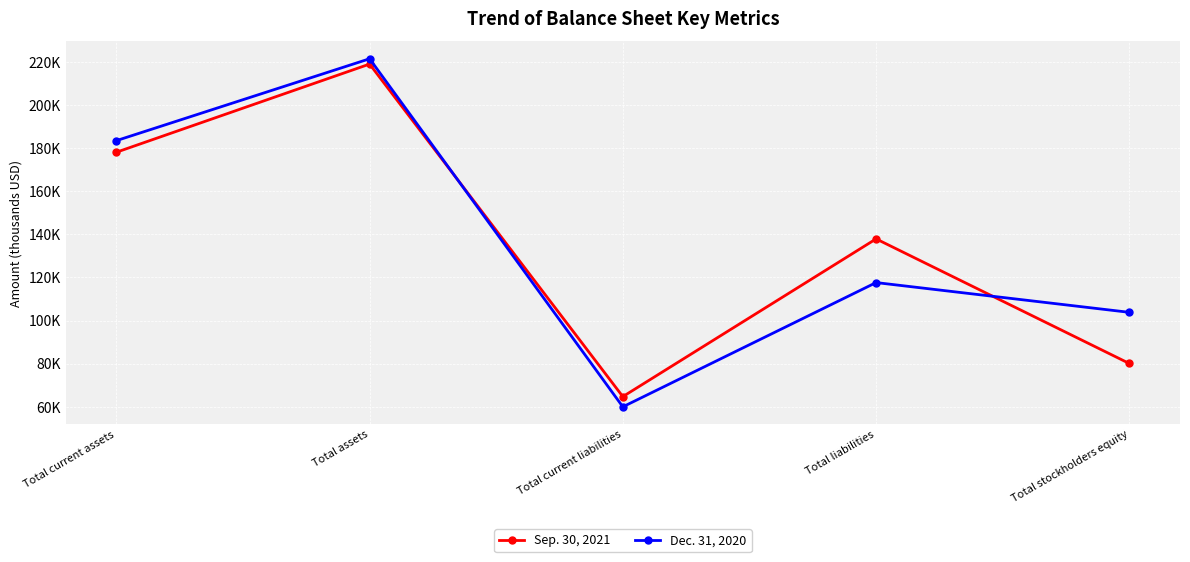

Where is the first local maximum for Sep. 30, 2021?

Total assets